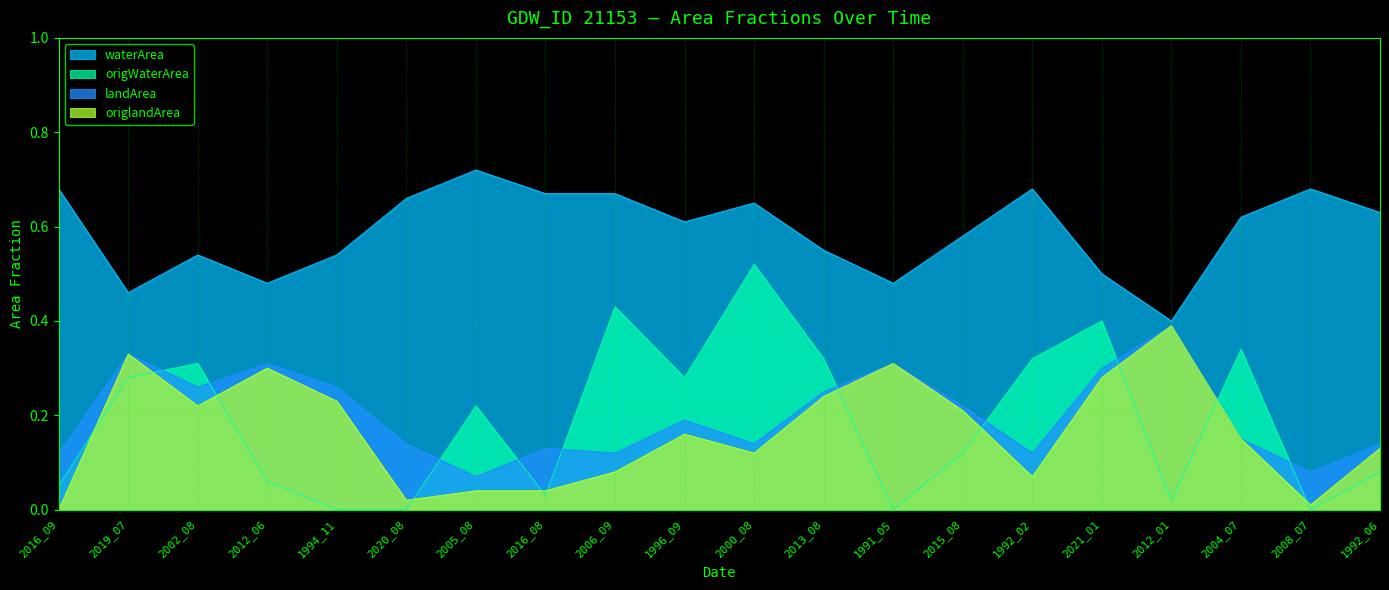

What is the difference between the origWaterArea values at 2004_07 and 2015_08?

0.2